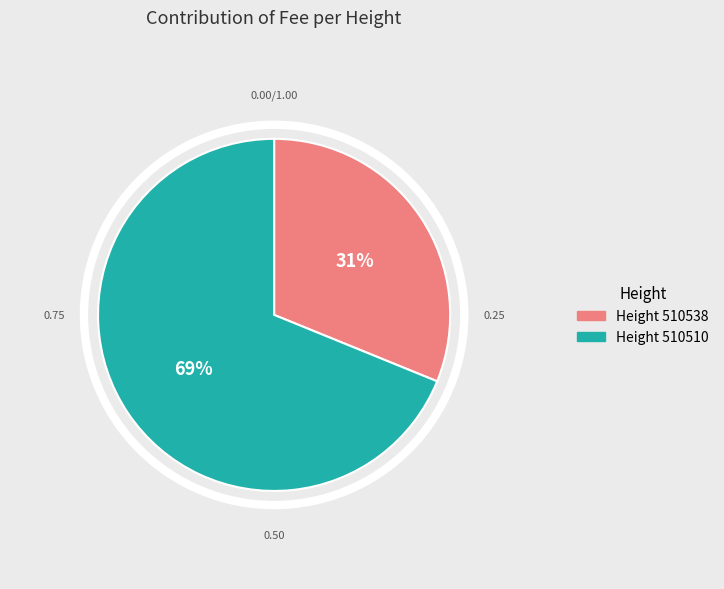

Do Height 510538 and Height 510510 together represent more than half of the pie?

Yes